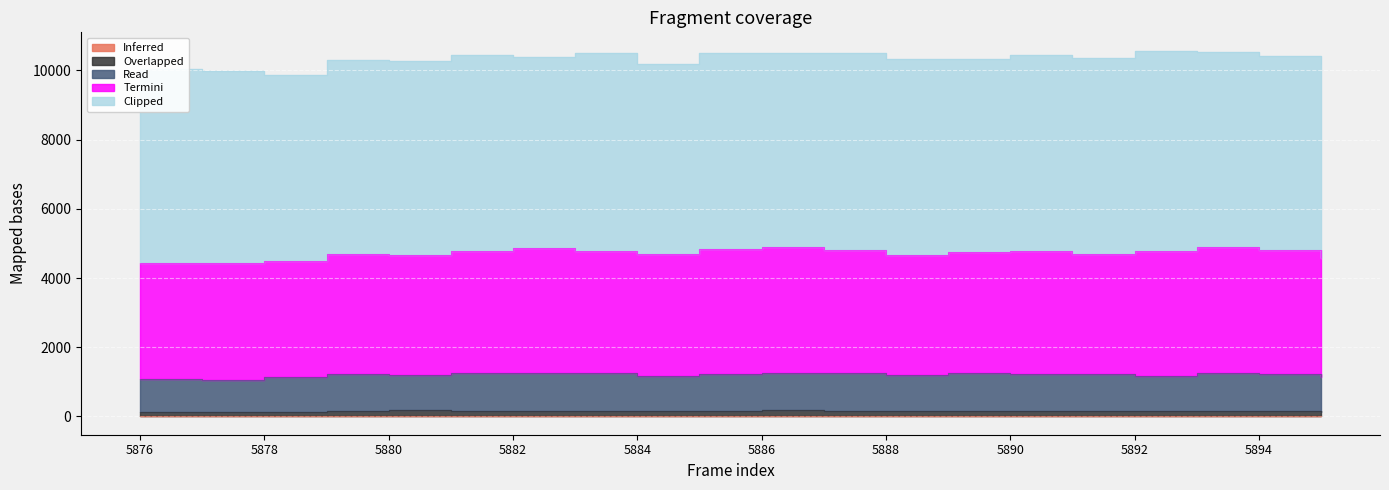

List the series in order of their peak value, highest first.

Clipped, Termini, Read, Overlapped, Inferred